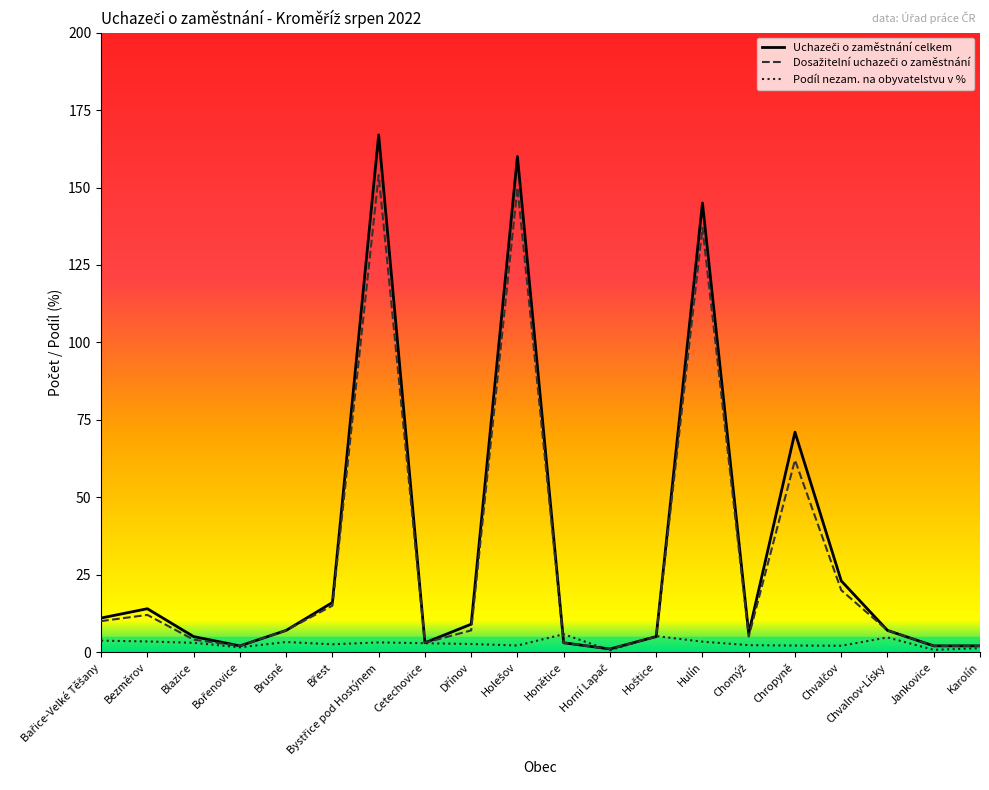

What is the value of the Uchazeči o zaměstnání celkem point at the 14th from the left?

145.0